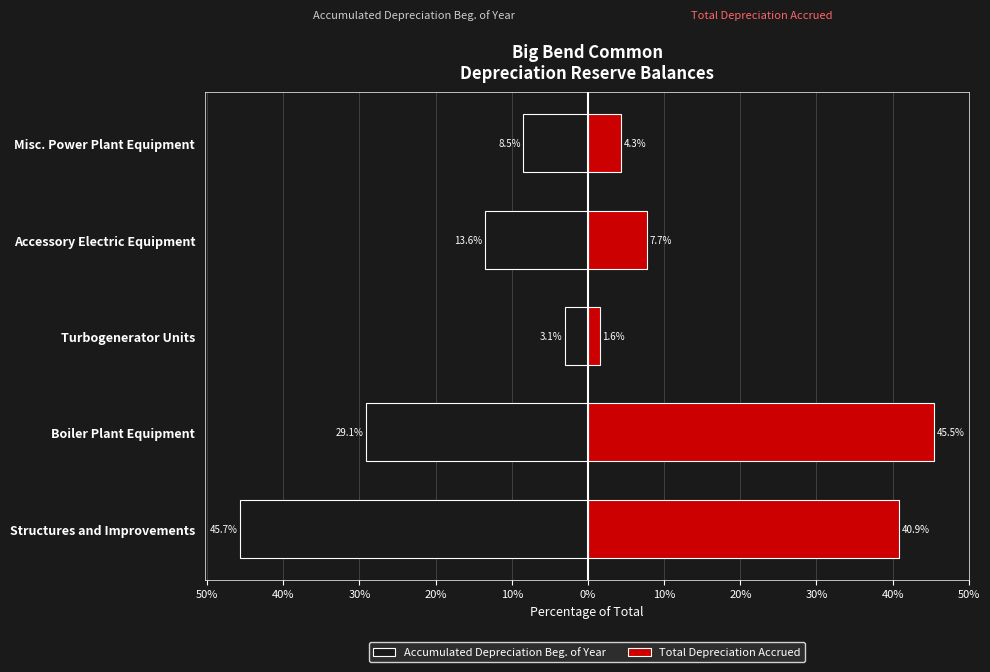

What is the difference between the highest and lowest values at Accessory Electric Equipment?

21.3